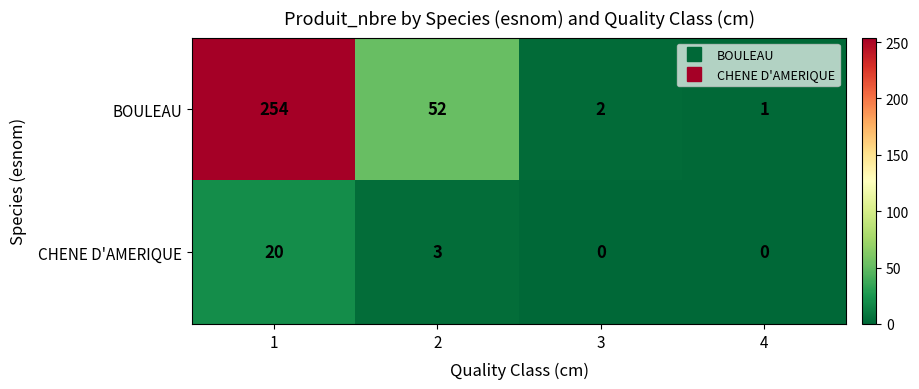

What is the sum of the BOULEAU values at 1 and 3?

256